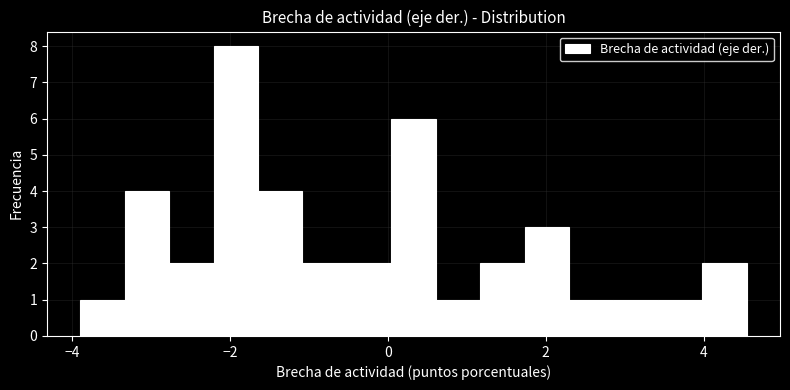

Around what value on the x-axis is the tallest bar? Give the approximate position of its centre, as read against the axis.

-2.0